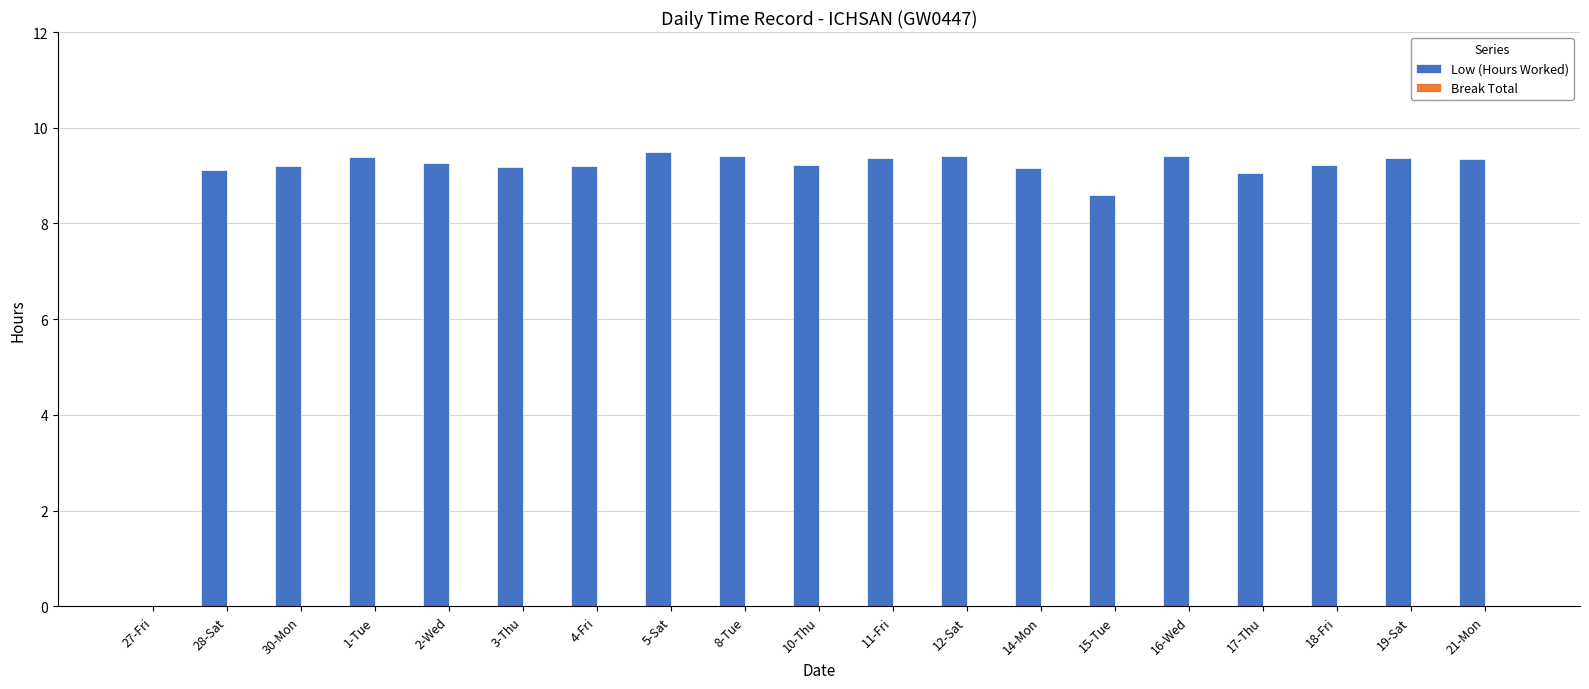

What is the greatest value displayed?

9.5